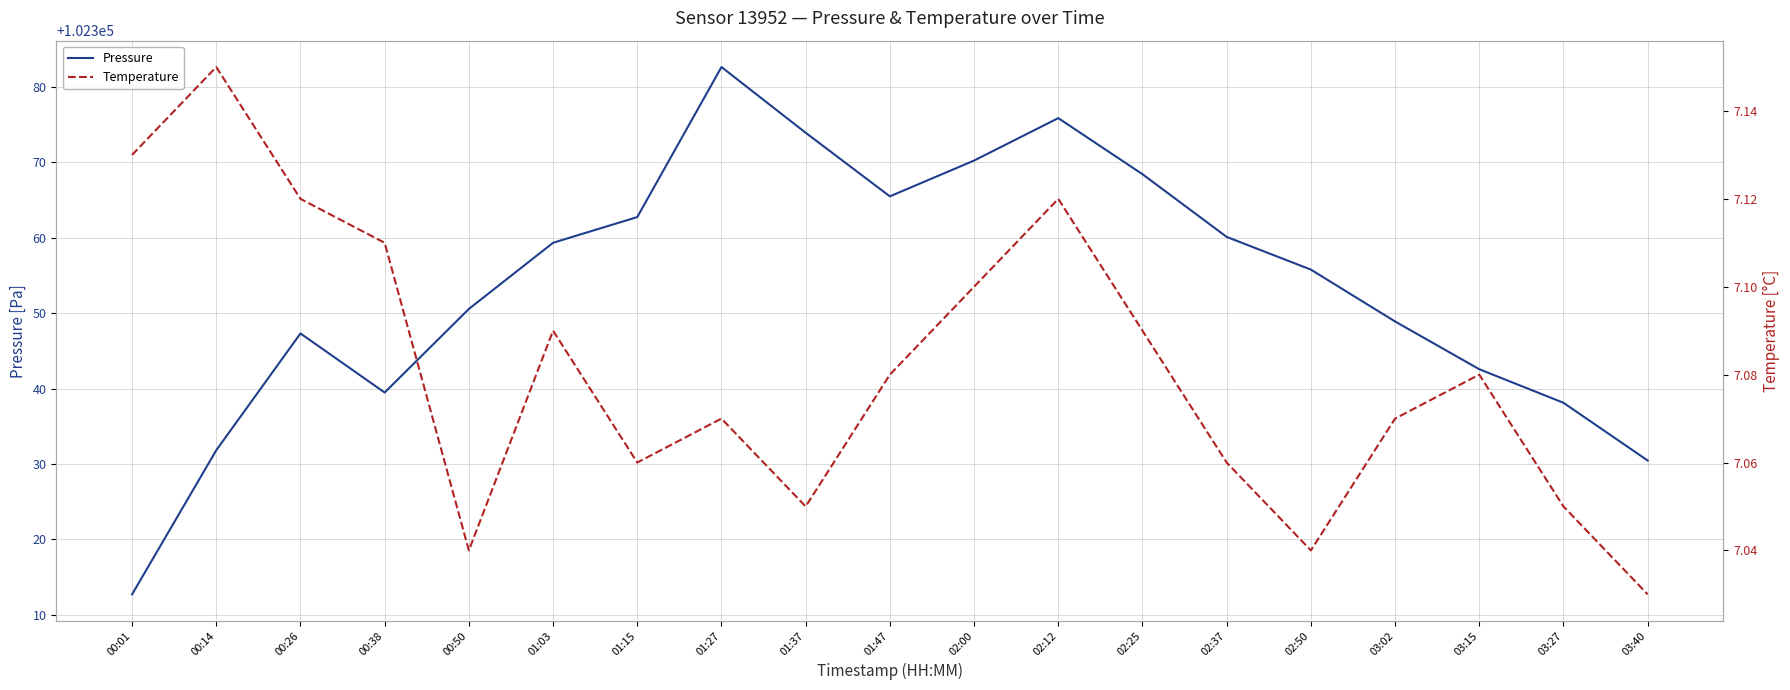

How many interior local peaks does the pressure series have?

3